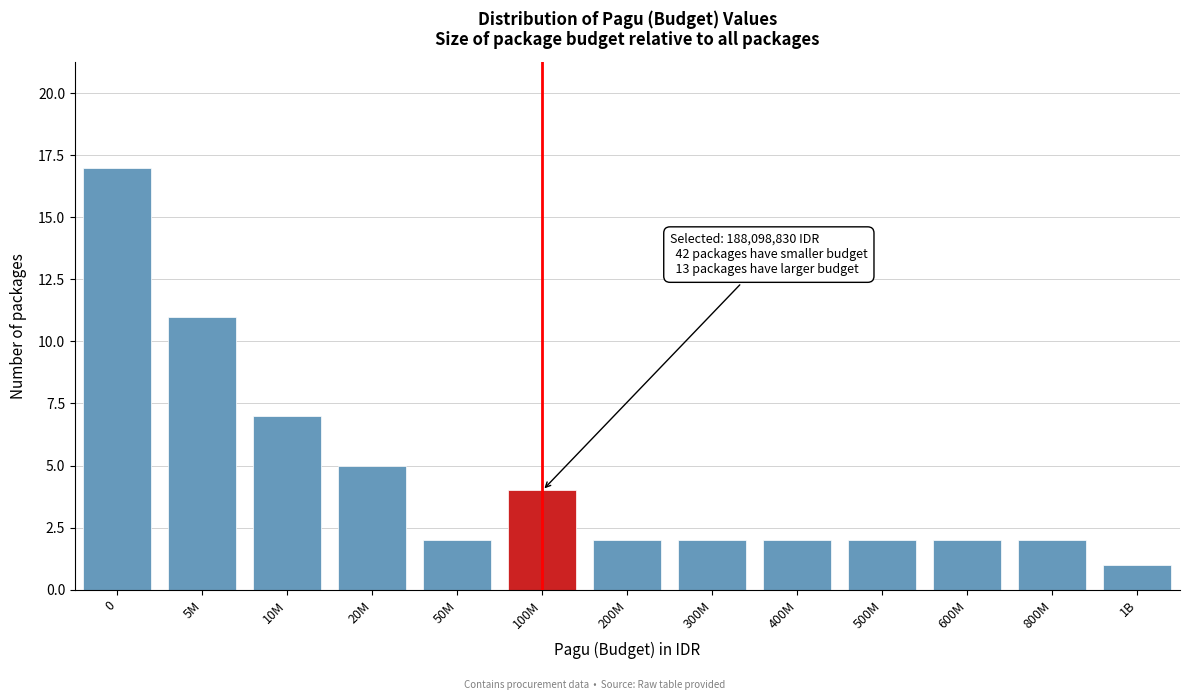

Reading left to right, what are all the values shown in this chart?

17	11	7	5	2	4	2	2	2	2	2	2	1